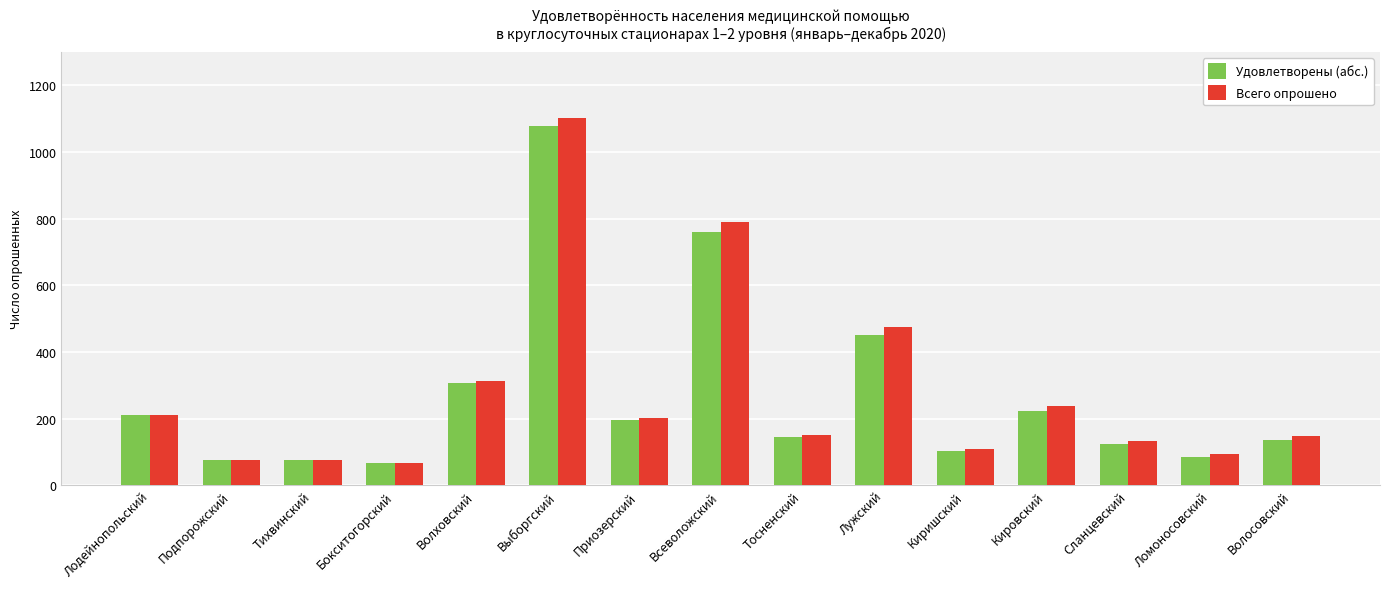

What is the label of the 7th bar from the right?

Тосненский